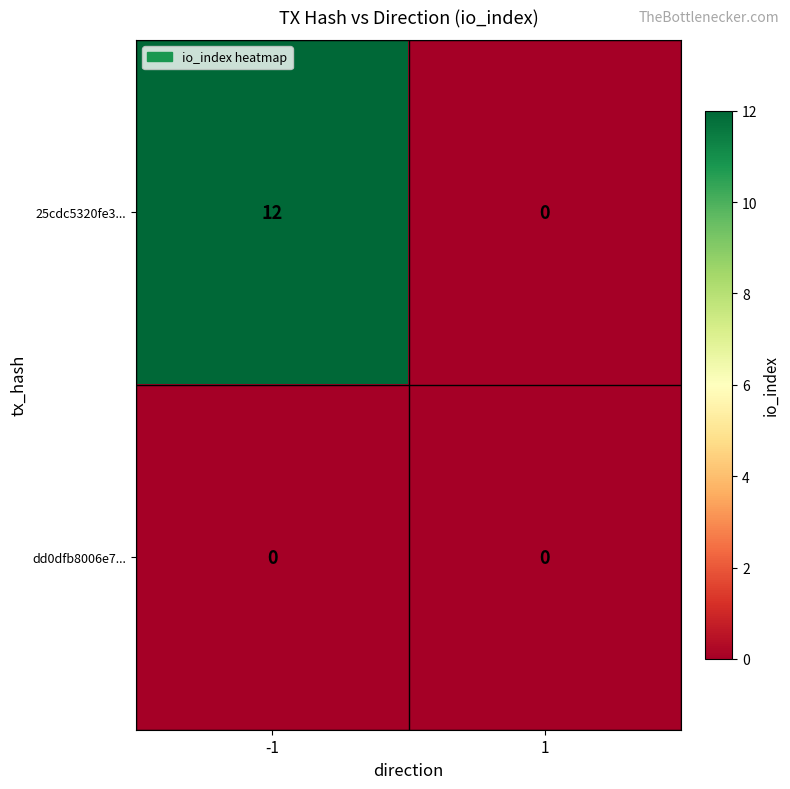

At which category does the chart reach its peak across all series?

-1